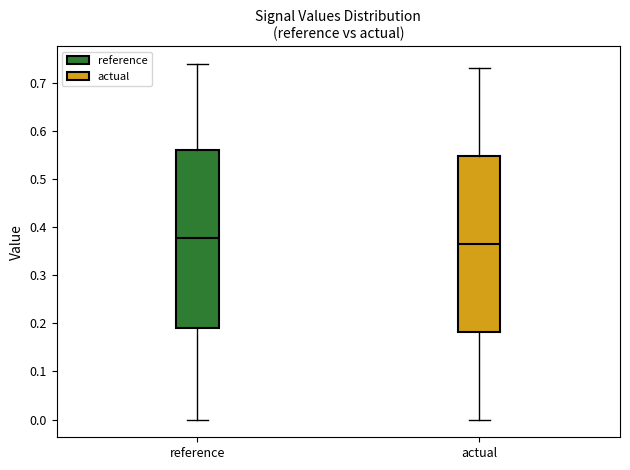

Where does the lower whisker of the box for actual end on the y-axis? The values are not printed on the chart, so give them approximately, as read against the axis.

0.00